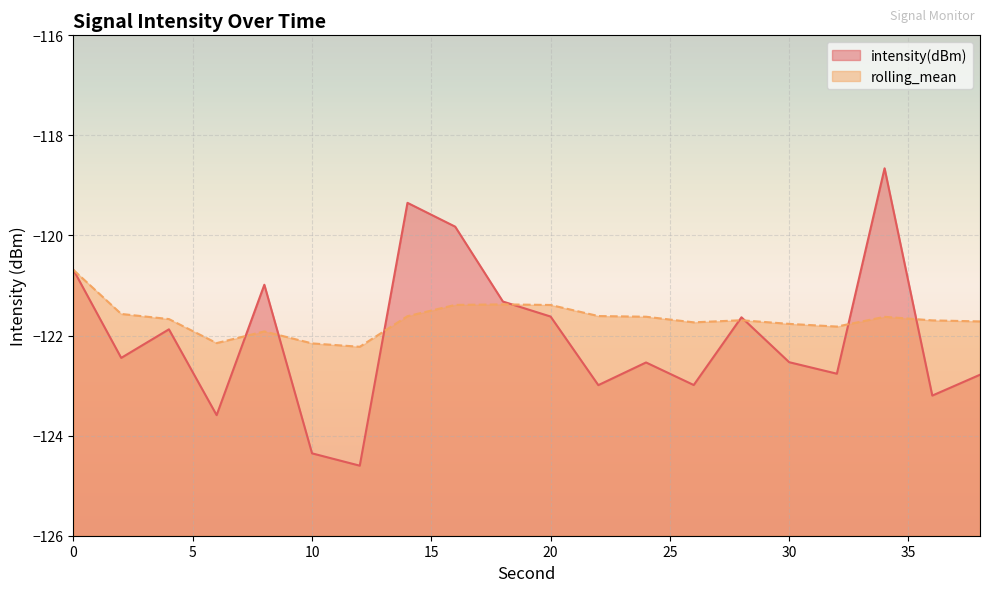

How many intersections are there between intensity(dBm) and rolling_mean?

8